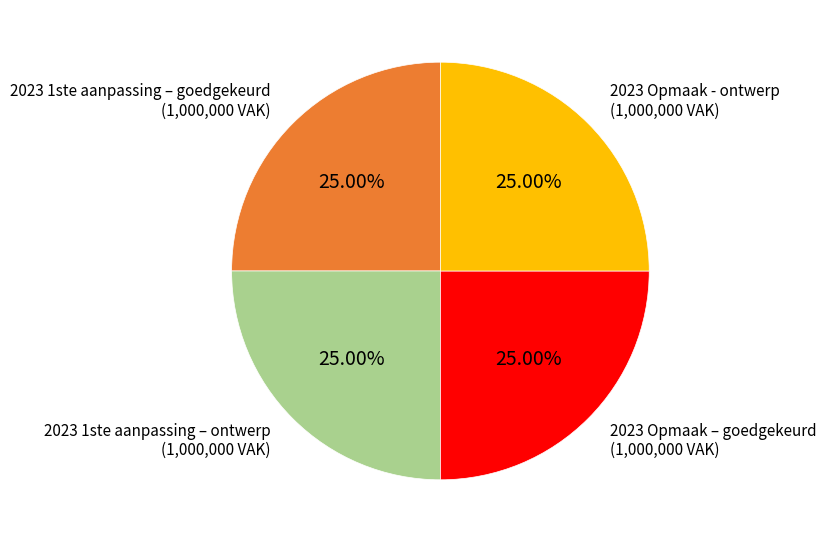

Is there any slice that represents more than half of the pie?

No